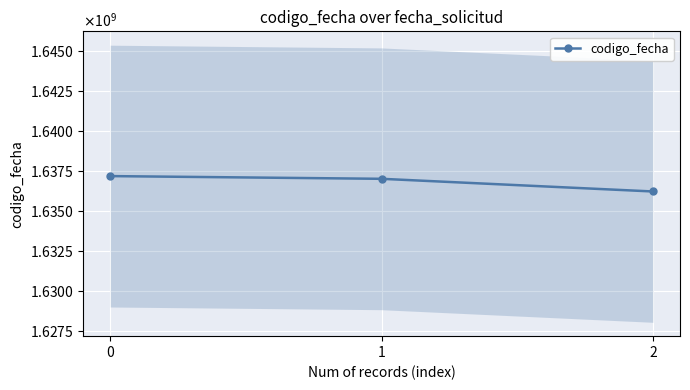

True or false: the data shows 1637159880 at 0.

True